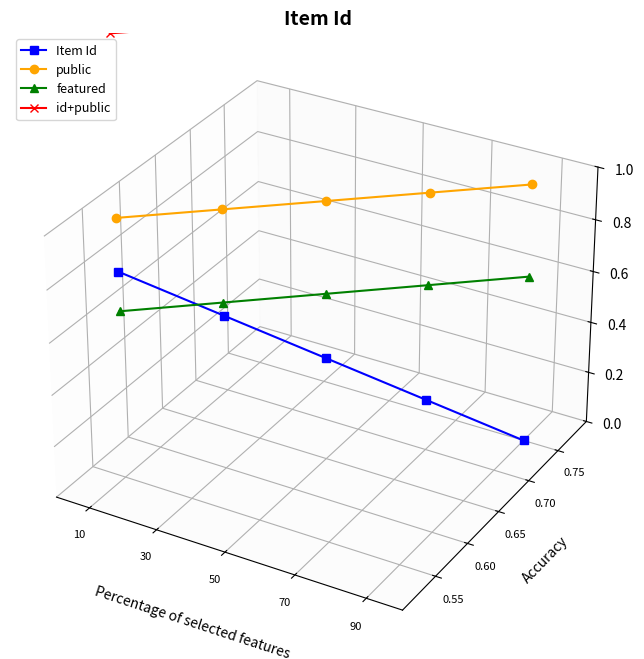

Count the featured values in the range 0 to 1.

5